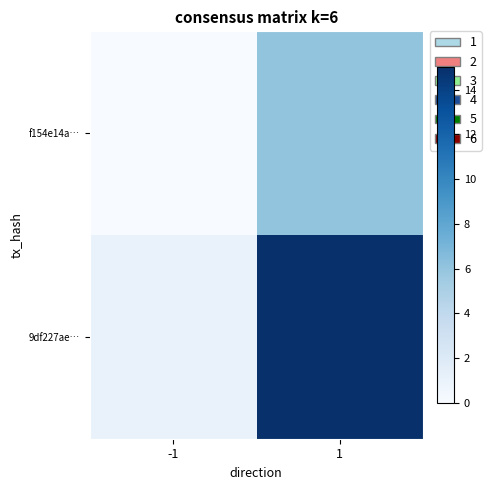

Which series changed the most between -1 and 1?

9df227ae…